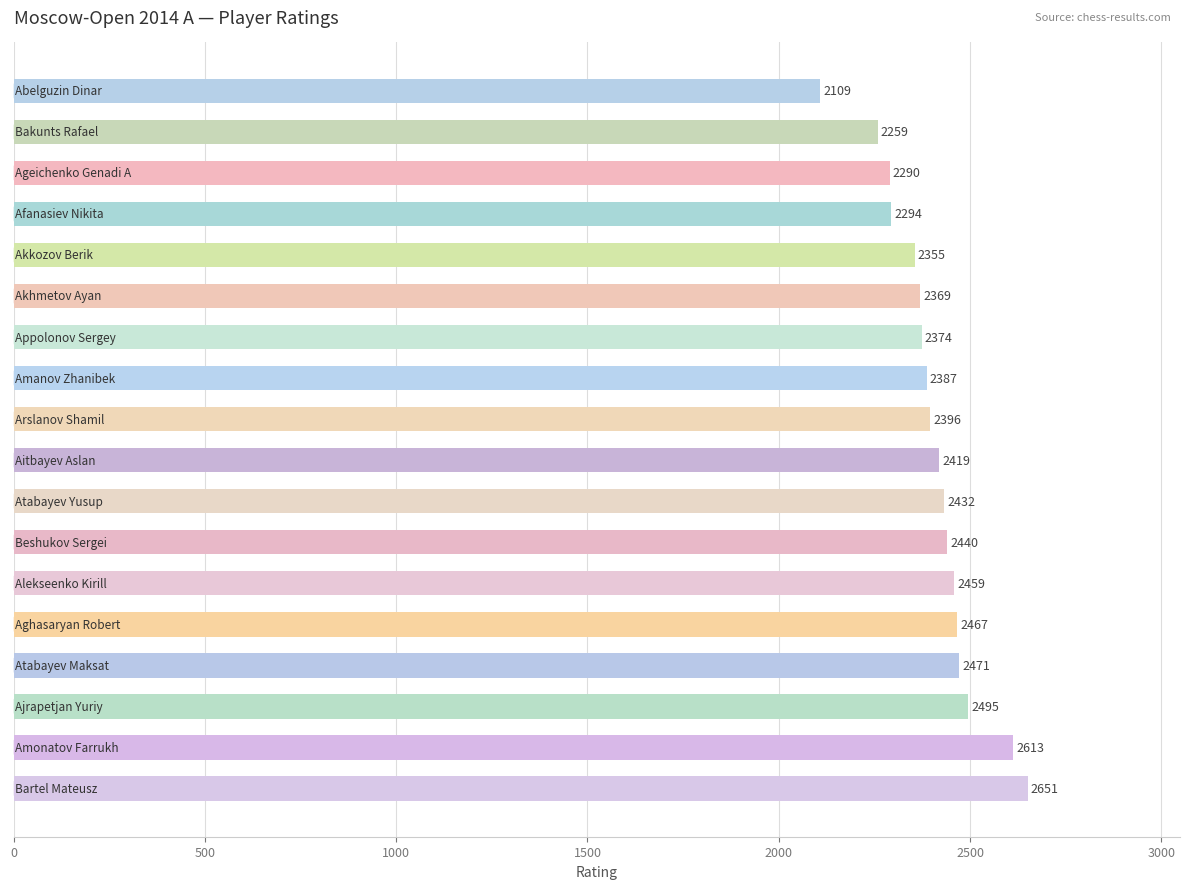

What is the sum of all values?

43280